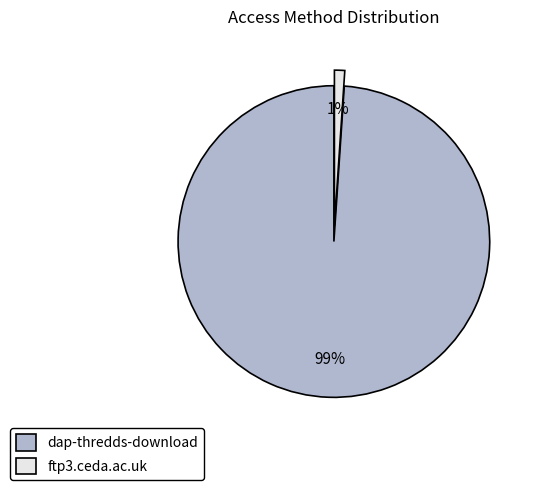

Between dap-thredds-download and ftp3.ceda.ac.uk, which is larger?

dap-thredds-download